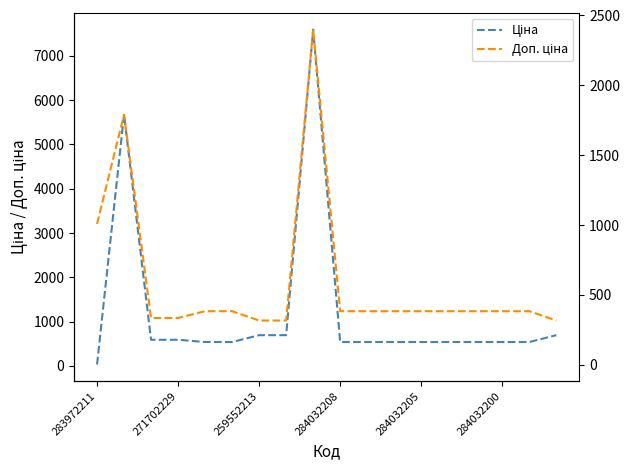

What is the value of the Ціна point at the 14th from the left?

539.0